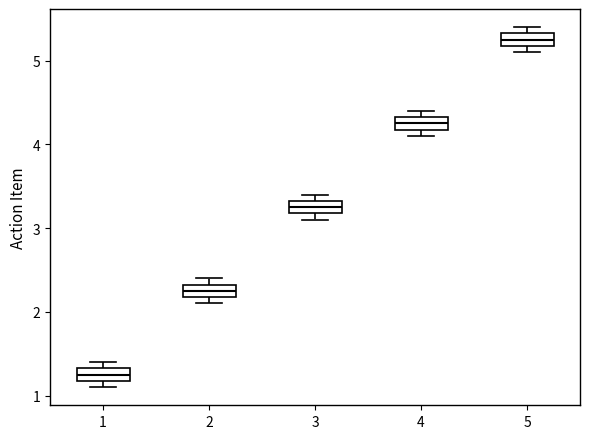

Which box has the lowest median line?

1